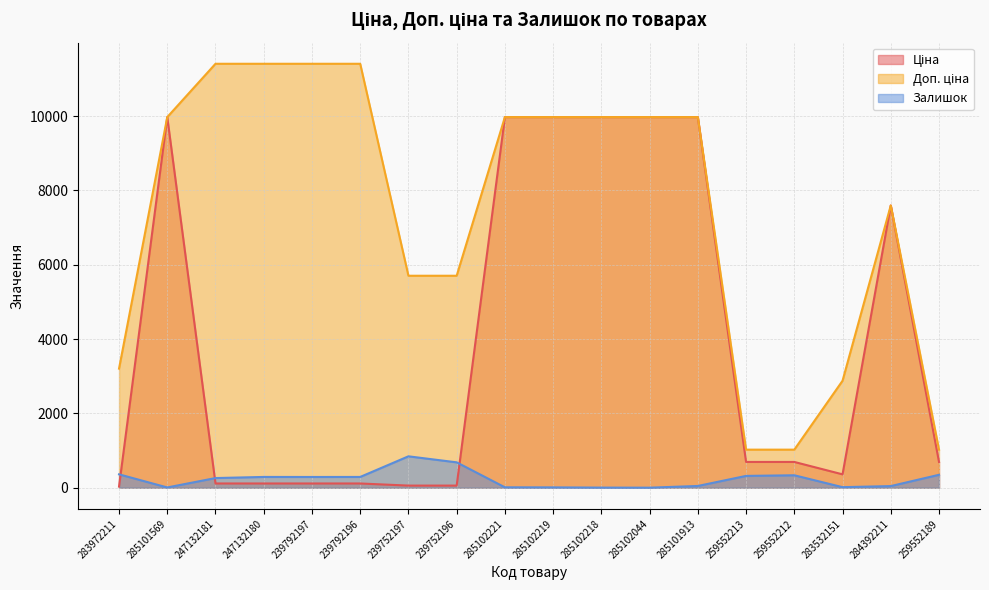

The value of Ціна at 284392211 is 2487.0. True or false?

False